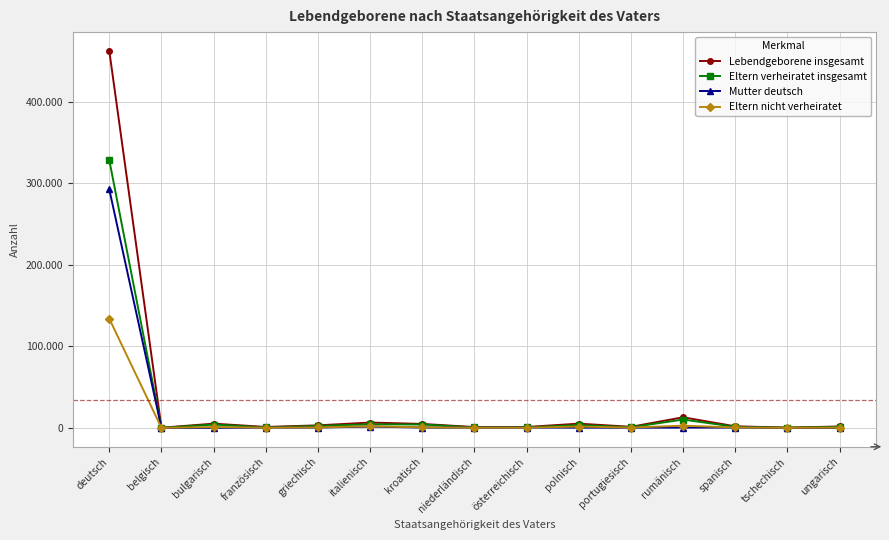

True or false: Lebendgeborene insgesamt has more than 2 interior local peaks.

True